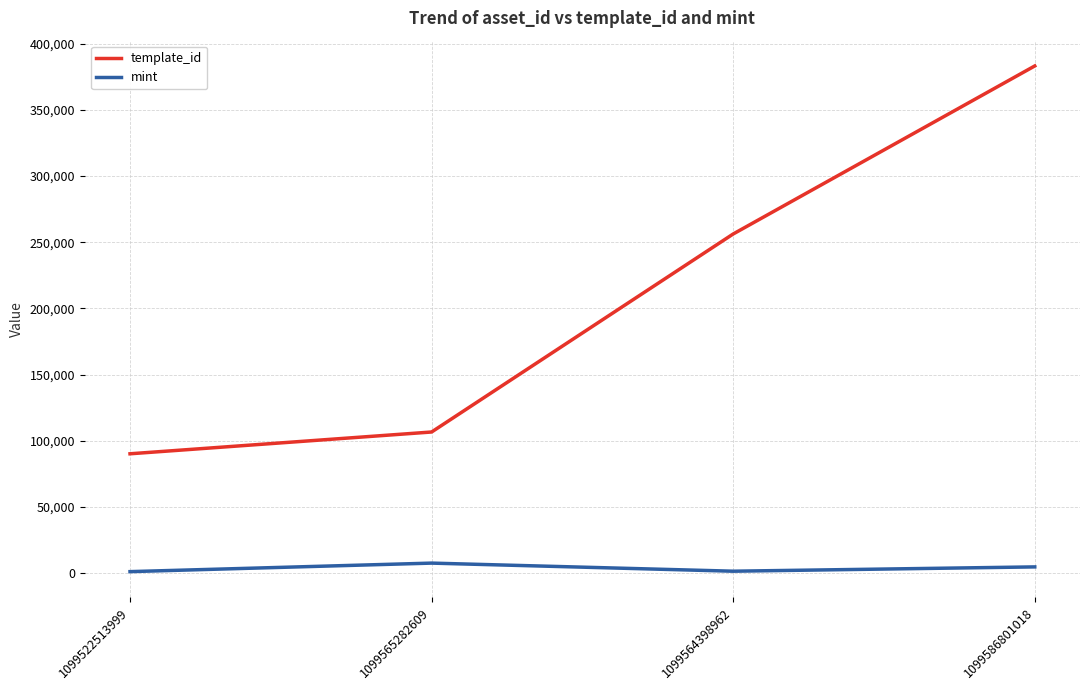

What is the sum of all mint values?

15114